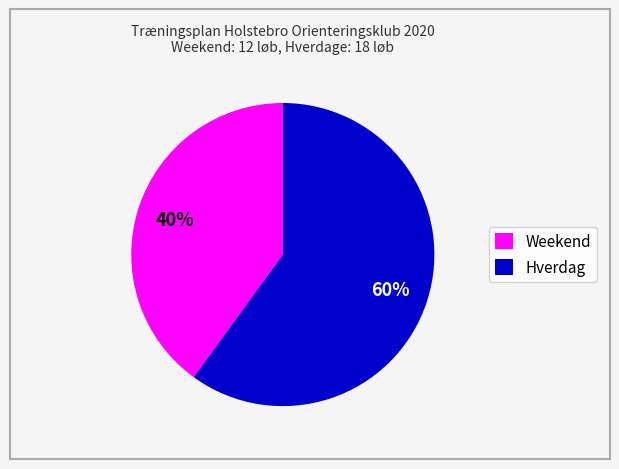

Is the sum of Hverdag and Weekend greater than half?

Yes